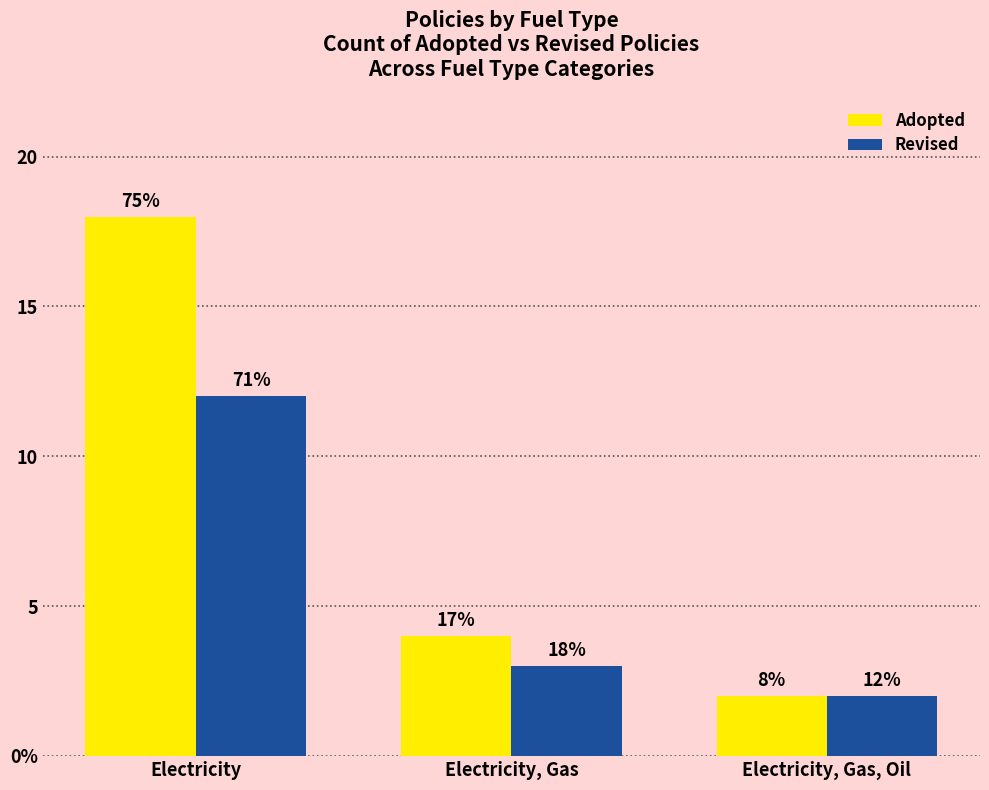

Are the bars horizontal?

No